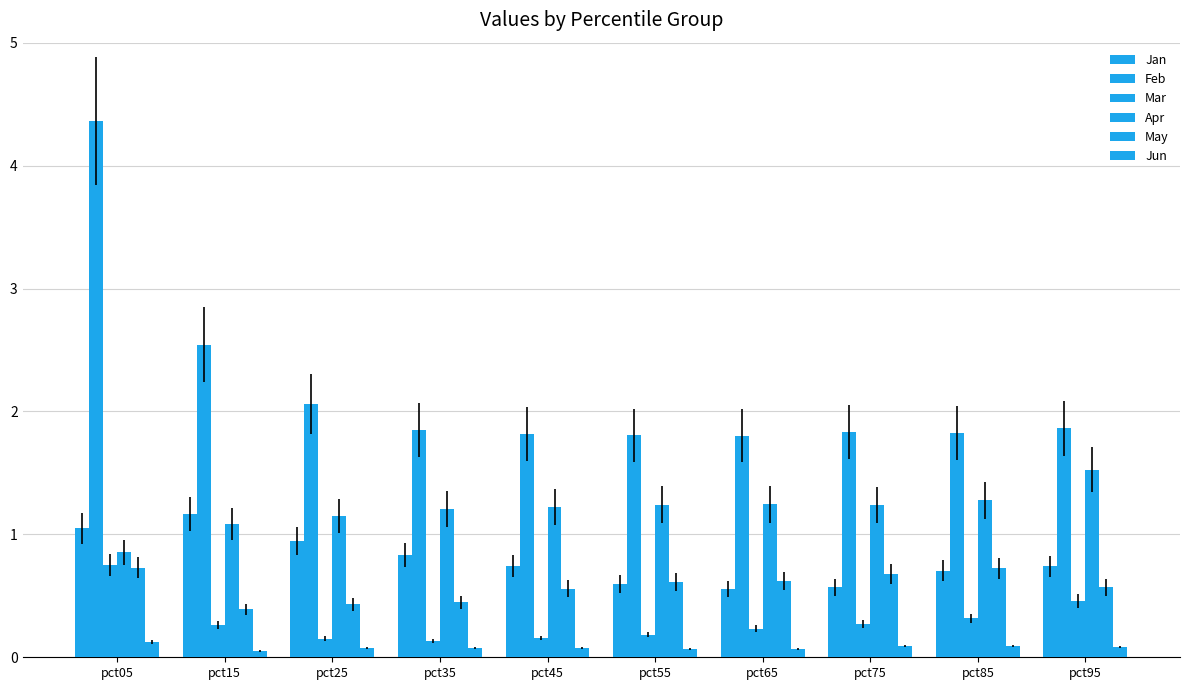

Are the bars horizontal?

No